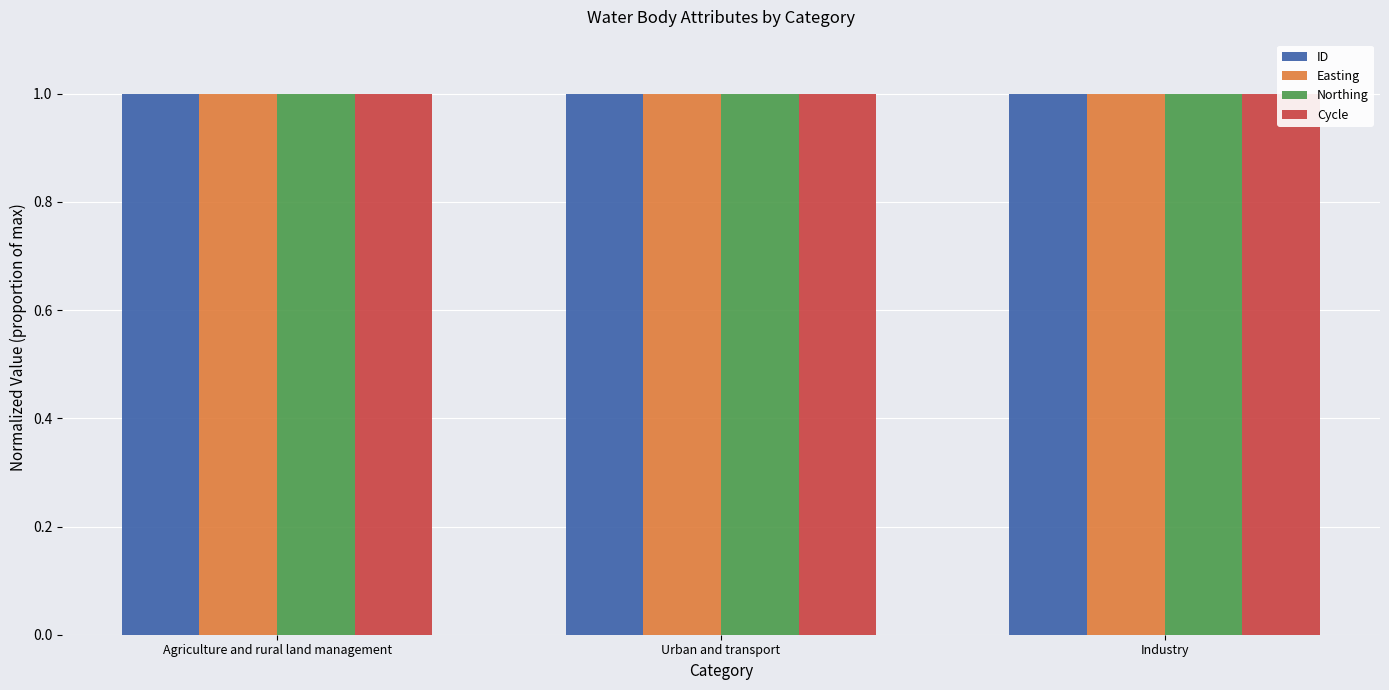

Reading left to right, extract all data points from this chart.

ID: Agriculture and rural land management=1.0	Urban and transport=1.0	Industry=1.0
Easting: Agriculture and rural land management=1.0	Urban and transport=1.0	Industry=1.0
Northing: Agriculture and rural land management=1.0	Urban and transport=1.0	Industry=1.0
Cycle: Agriculture and rural land management=1.0	Urban and transport=1.0	Industry=1.0